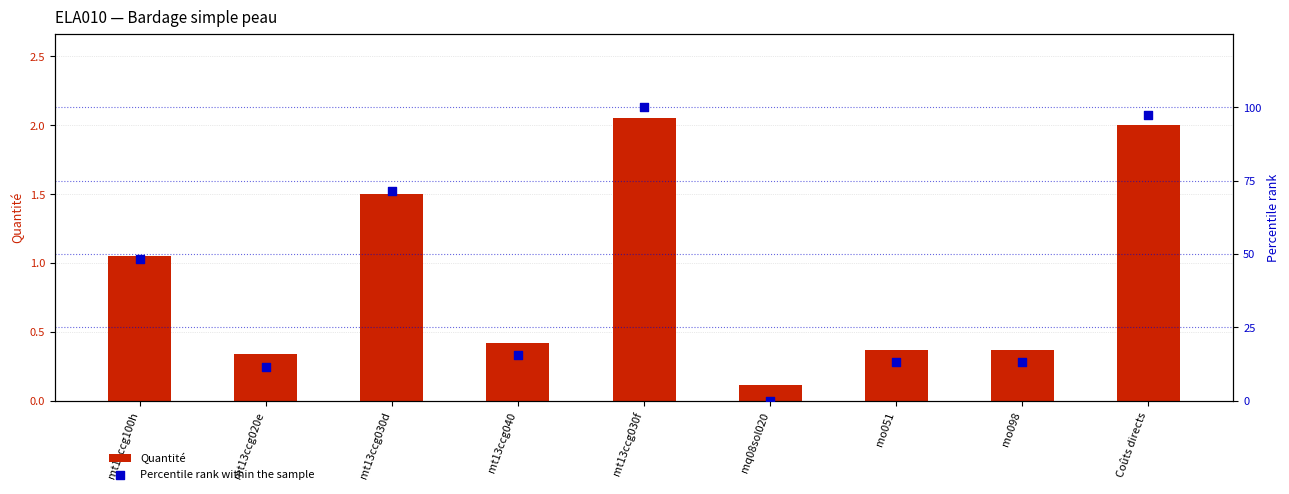

Which series contains the highest Y value?

Percentile rank within the sample